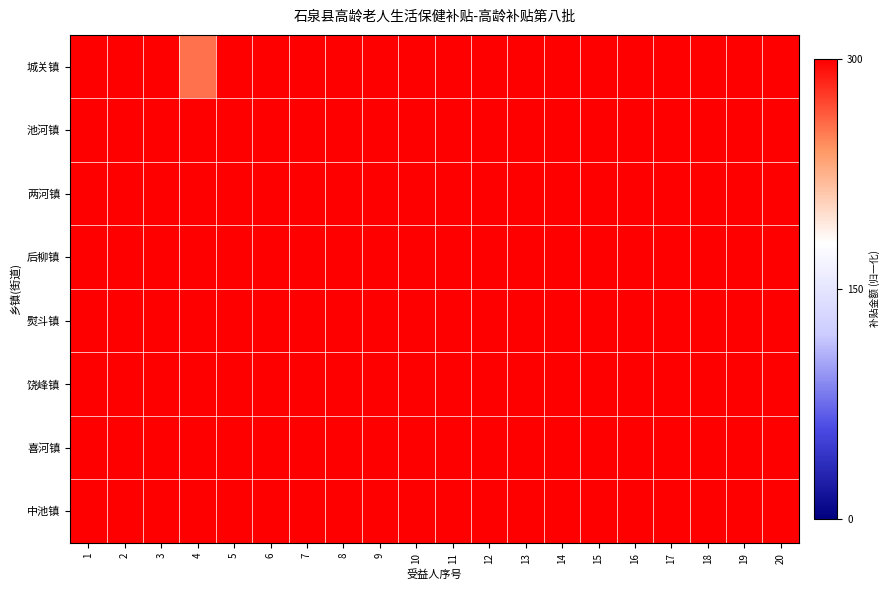

Reading left to right, extract all data points from this chart.

城关镇: 1=1.0	2=1.0	3=1.0	4=0.8	5=1.0	6=1.0	7=1.0	8=1.0	9=1.0	10=1.0	11=1.0	12=1.0	13=1.0	14=1.0	15=1.0	16=1.0	17=1.0	18=1.0	19=1.0	20=1.0
池河镇: 1=1.0	2=1.0	3=1.0	4=1.0	5=1.0	6=1.0	7=1.0	8=1.0	9=1.0	10=1.0	11=1.0	12=1.0	13=1.0	14=1.0	15=1.0	16=1.0	17=1.0	18=1.0	19=1.0	20=1.0
两河镇: 1=1.0	2=1.0	3=1.0	4=1.0	5=1.0	6=1.0	7=1.0	8=1.0	9=1.0	10=1.0	11=1.0	12=1.0	13=1.0	14=1.0	15=1.0	16=1.0	17=1.0	18=1.0	19=1.0	20=1.0
后柳镇: 1=1.0	2=1.0	3=1.0	4=1.0	5=1.0	6=1.0	7=1.0	8=1.0	9=1.0	10=1.0	11=1.0	12=1.0	13=1.0	14=1.0	15=1.0	16=1.0	17=1.0	18=1.0	19=1.0	20=1.0
熨斗镇: 1=1.0	2=1.0	3=1.0	4=1.0	5=1.0	6=1.0	7=1.0	8=1.0	9=1.0	10=1.0	11=1.0	12=1.0	13=1.0	14=1.0	15=1.0	16=1.0	17=1.0	18=1.0	19=1.0	20=1.0
饶峰镇: 1=1.0	2=1.0	3=1.0	4=1.0	5=1.0	6=1.0	7=1.0	8=1.0	9=1.0	10=1.0	11=1.0	12=1.0	13=1.0	14=1.0	15=1.0	16=1.0	17=1.0	18=1.0	19=1.0	20=1.0
喜河镇: 1=1.0	2=1.0	3=1.0	4=1.0	5=1.0	6=1.0	7=1.0	8=1.0	9=1.0	10=1.0	11=1.0	12=1.0	13=1.0	14=1.0	15=1.0	16=1.0	17=1.0	18=1.0	19=1.0	20=1.0
中池镇: 1=1.0	2=1.0	3=1.0	4=1.0	5=1.0	6=1.0	7=1.0	8=1.0	9=1.0	10=1.0	11=1.0	12=1.0	13=1.0	14=1.0	15=1.0	16=1.0	17=1.0	18=1.0	19=1.0	20=1.0